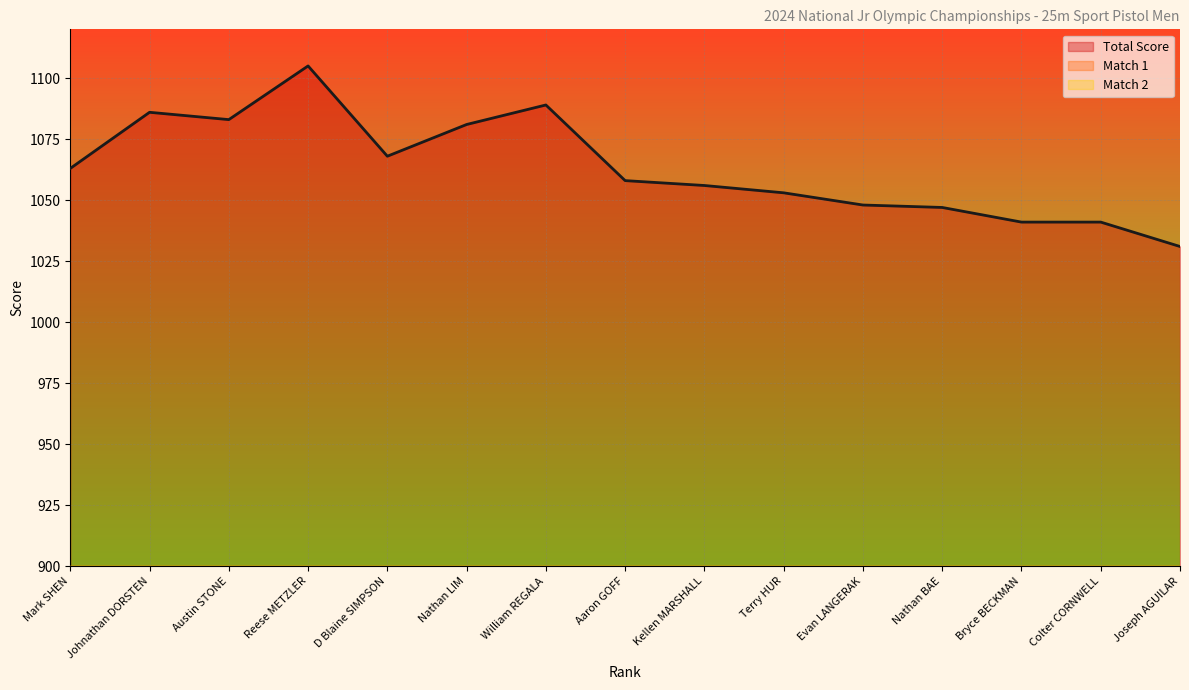

Between which two adjacent categories do Match 2 and Match 1 first intersect?

Johnathan DORSTEN and Austin STONE